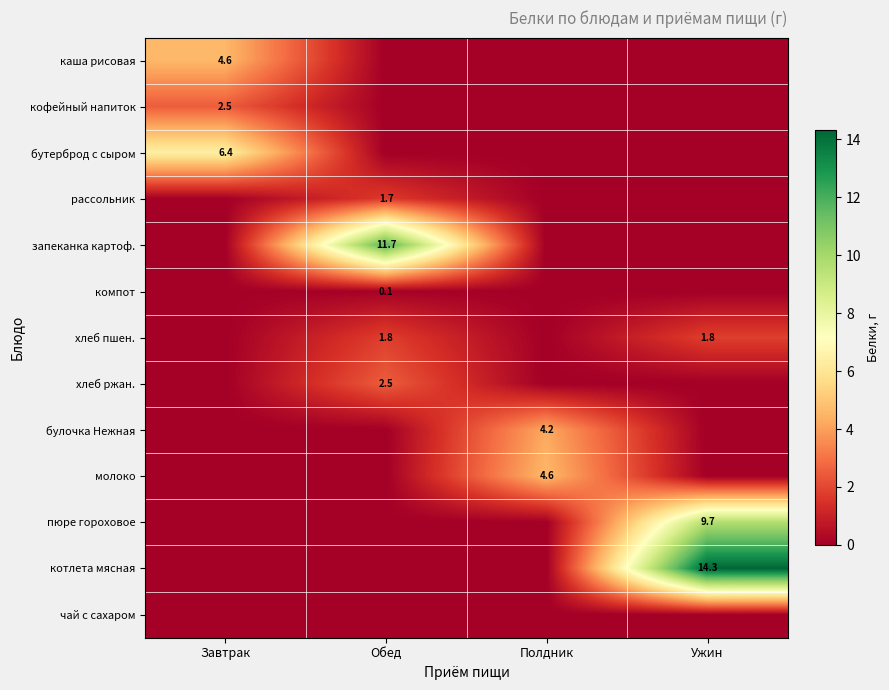

The хлеб пшен. series shows 1.8 at Ужин. True or false?

True